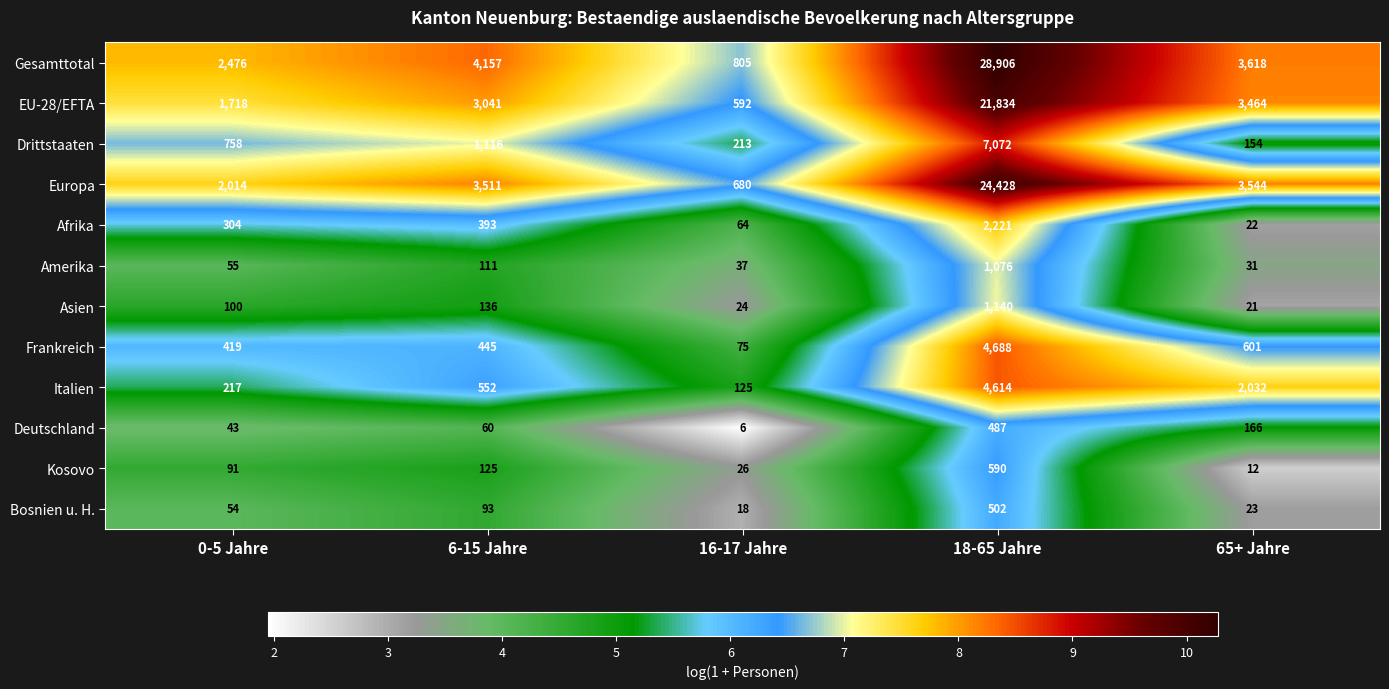

Rank the series by their maximum value, from lowest to highest.

Deutschland, Bosnien u. H., Kosovo, Amerika, Asien, Afrika, Italien, Frankreich, Drittstaaten, EU-28/EFTA, Europa, Gesamttotal